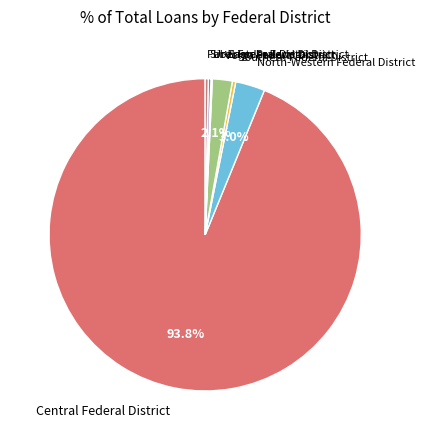

Does Volga Federal District account for over 50% of the chart?

No